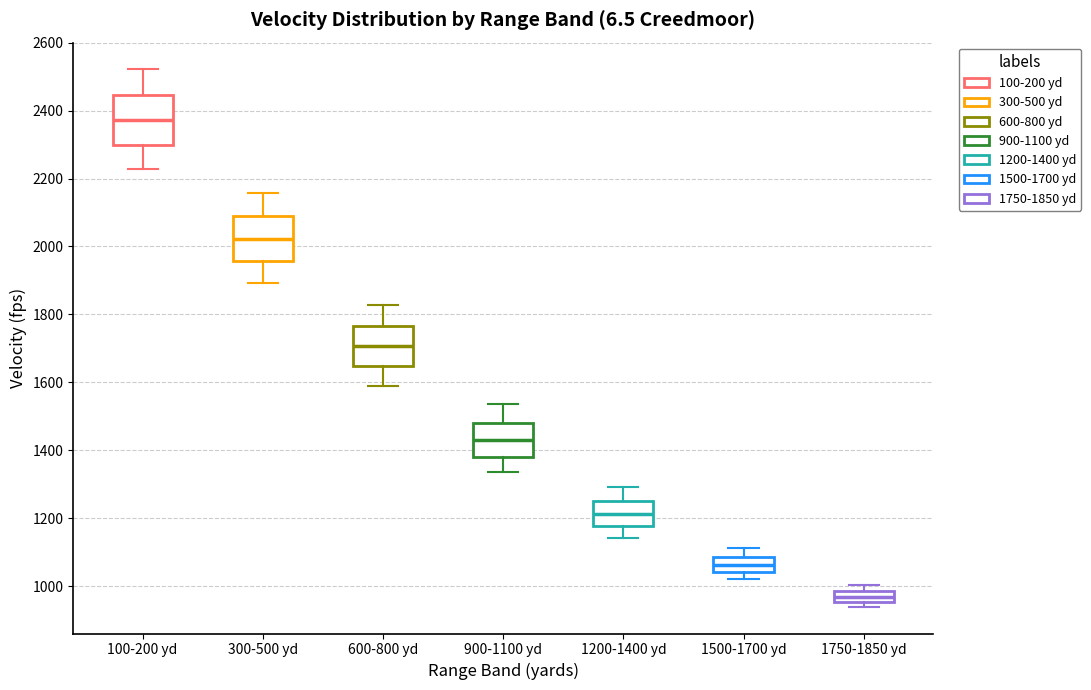

Which box has the lowest median line?

1750-1850 yd